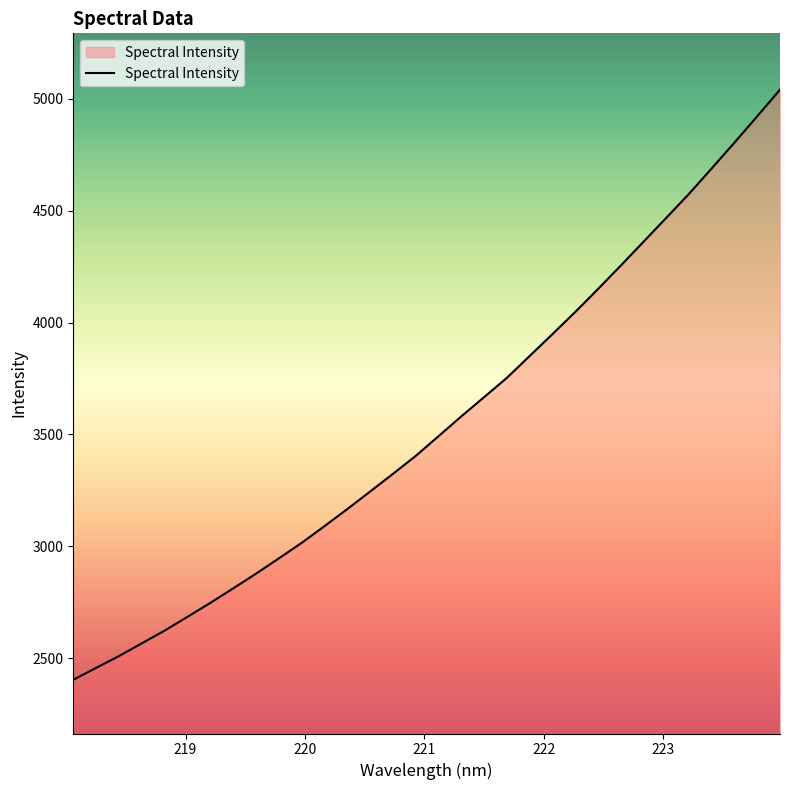

True or false: the data has more than 1 interior local peaks.

False